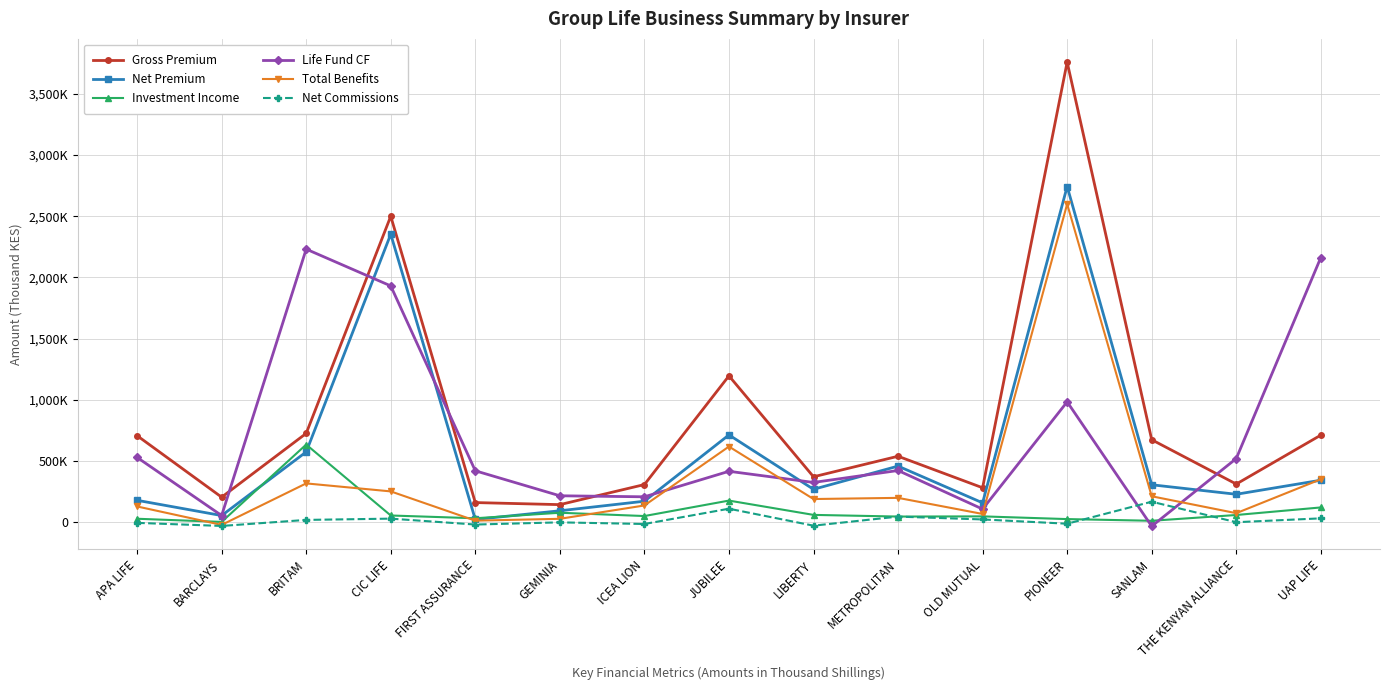

At which category is the sum across all series the highest?

PIONEER